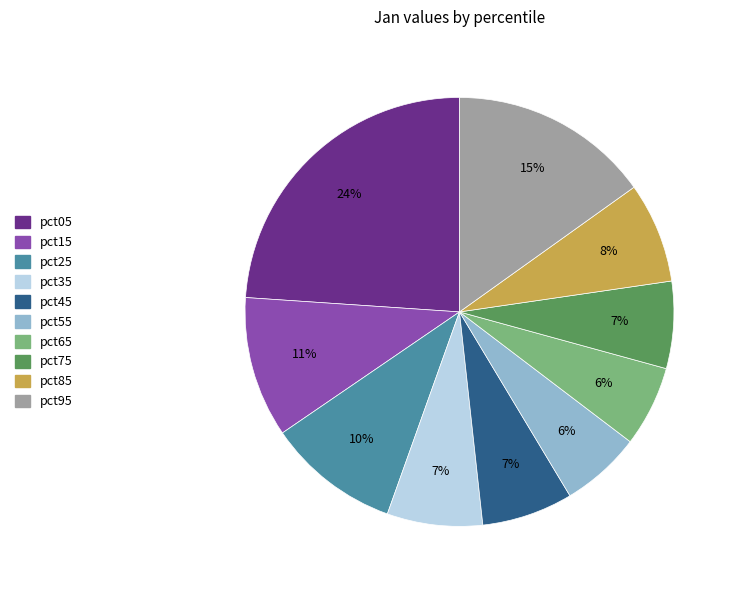

How many segments does this pie chart have?

10